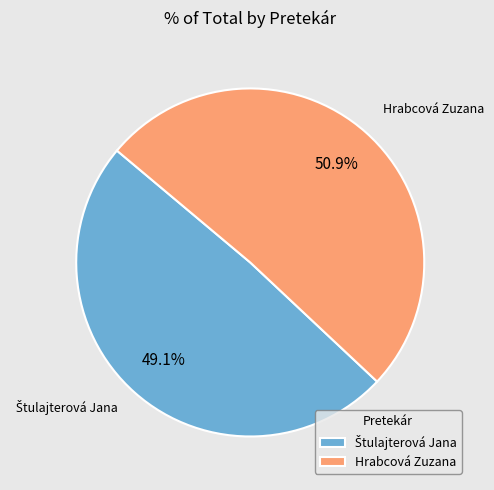

Which category accounts for the majority?

Hrabcová Zuzana